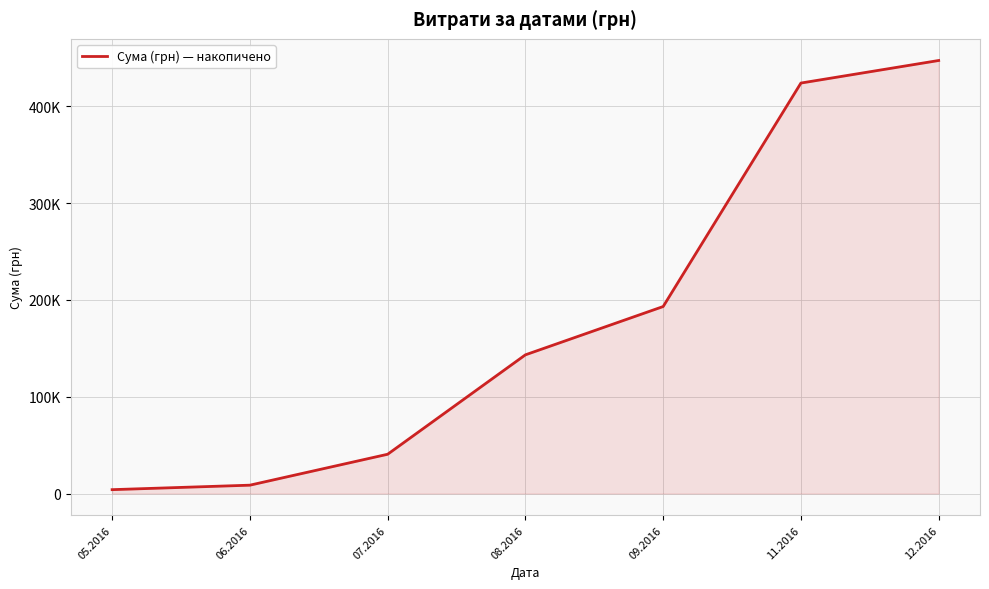

What is the difference between the maximum and minimum values?

443304.9